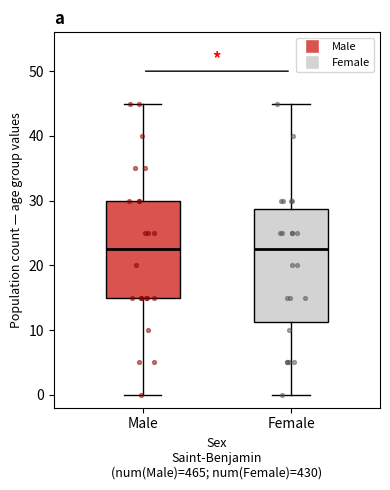

Reading left to right, transcribe this box plot: for each box, give where its median line is, the range the box spans, and where its two whiskers end, as read against the y-axis. The values are not printed on the chart, so give them approximately, as read against the axis.

Male: median 23, box 15 to 30, whiskers 0 to 45
Female: median 23, box 11 to 29, whiskers 0 to 45